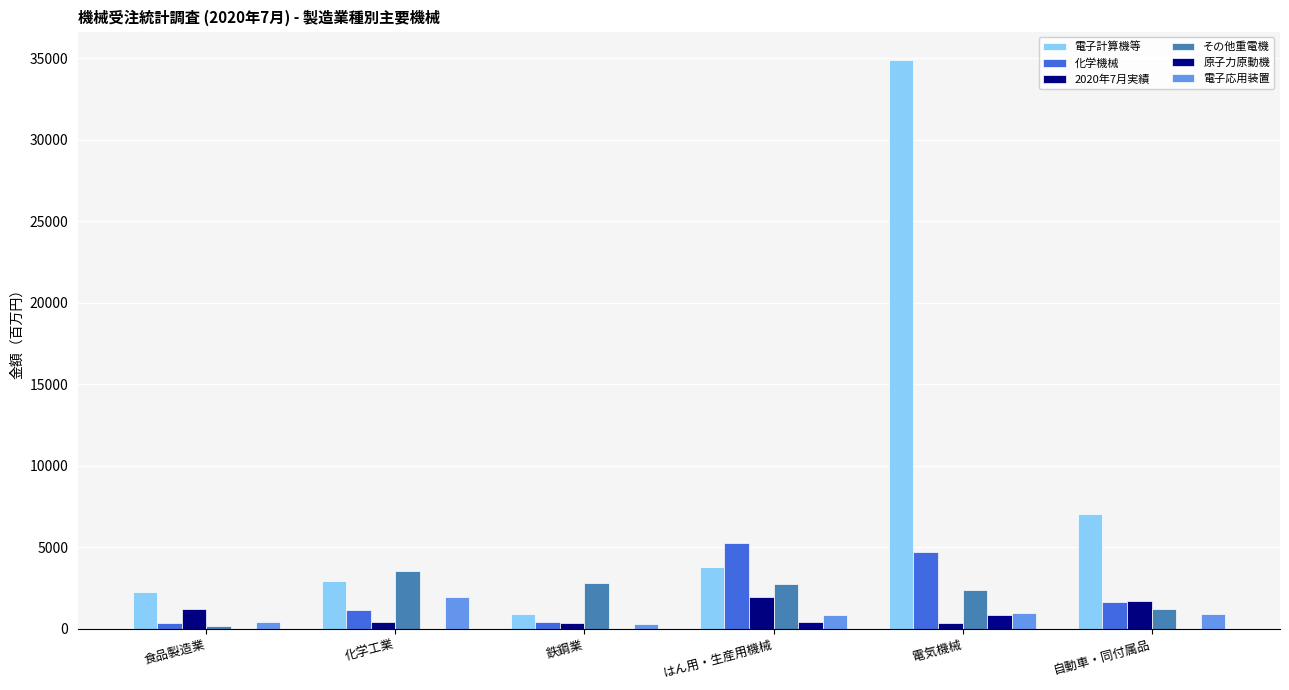

Count the number of data series in this chart.

6